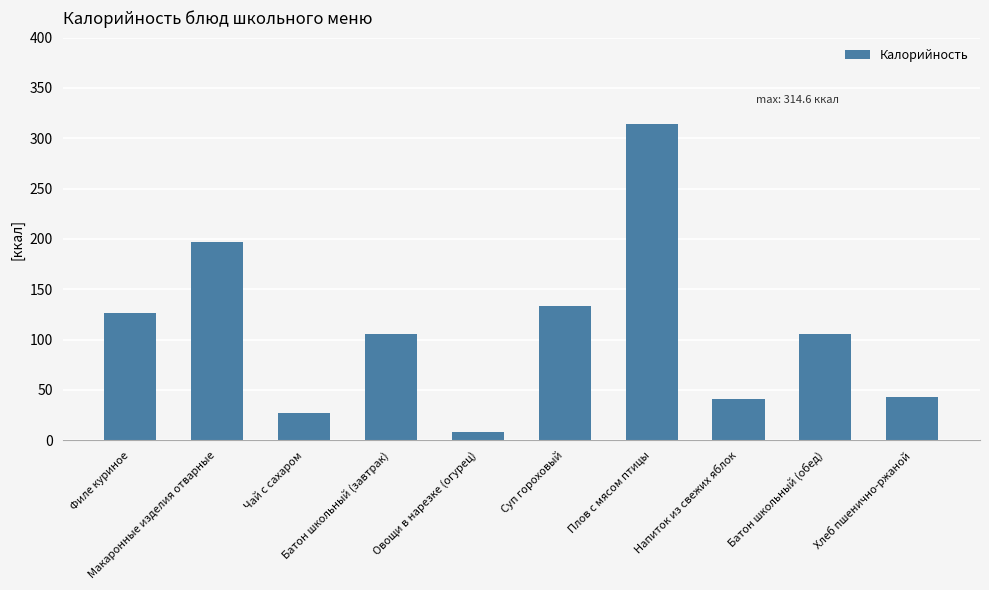

What is the value of the 3rd bar from the left?

26.8